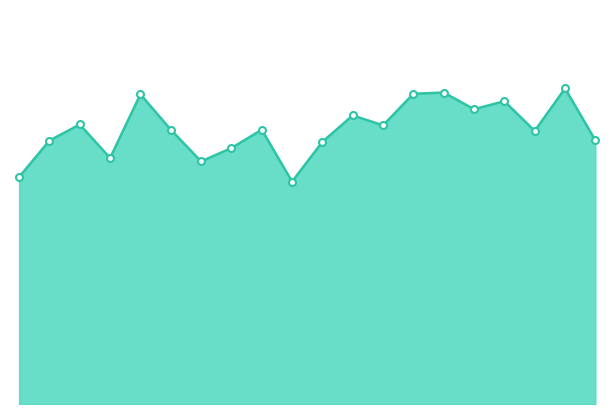

Does the chart display data point markers on the line(s)?

No